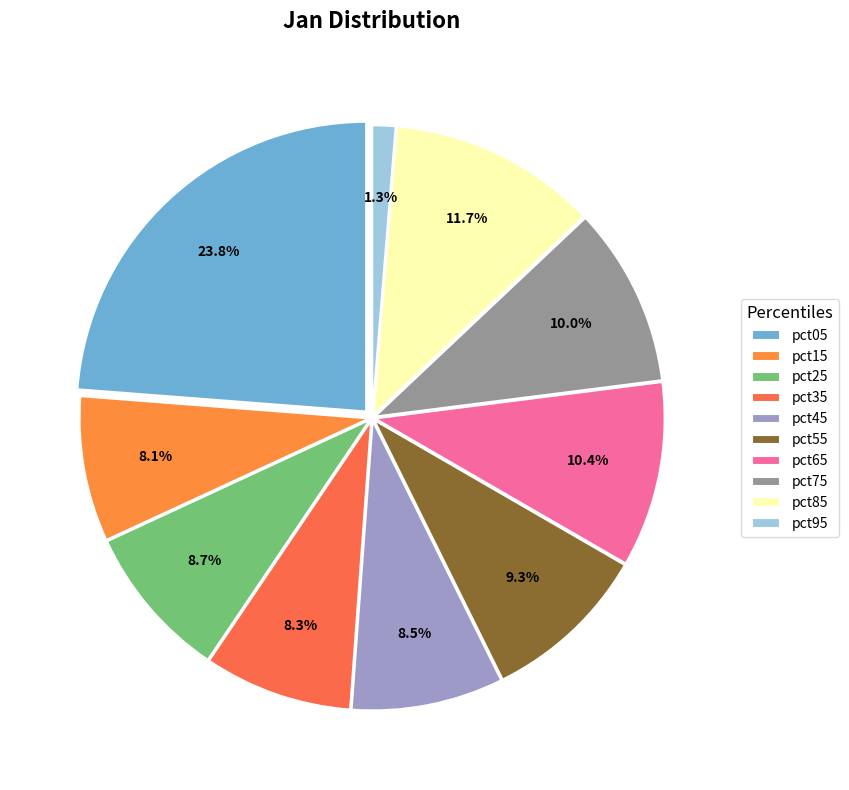

To the nearest percent, what is the difference between the largest and smallest slice percentages?

22%